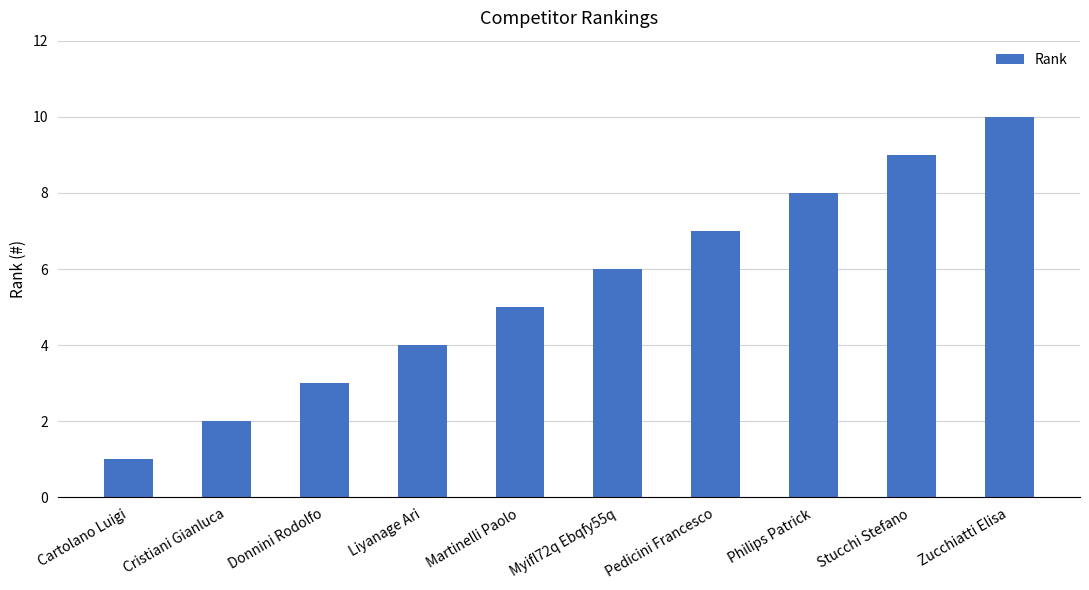

What is the label of the 1st bar from the left?

Cartolano Luigi